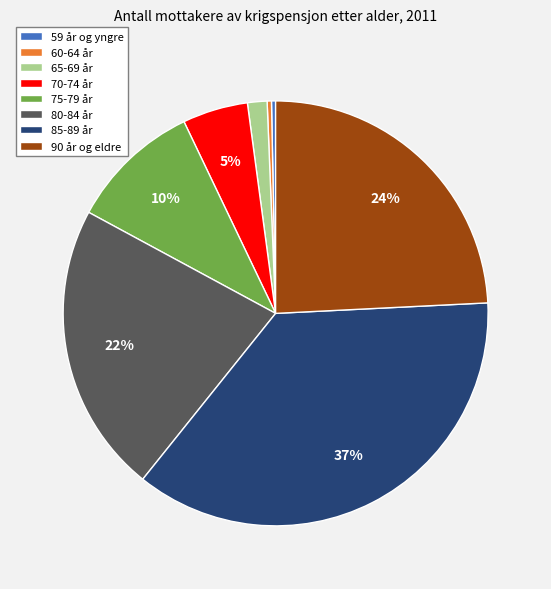

Is it true that 90 år og eldre is 14% of the pie?

False